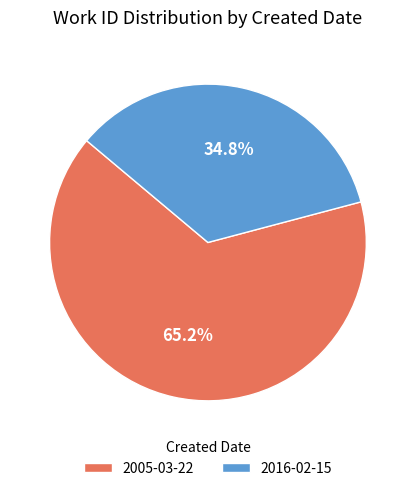

How many slices are in this pie chart?

2